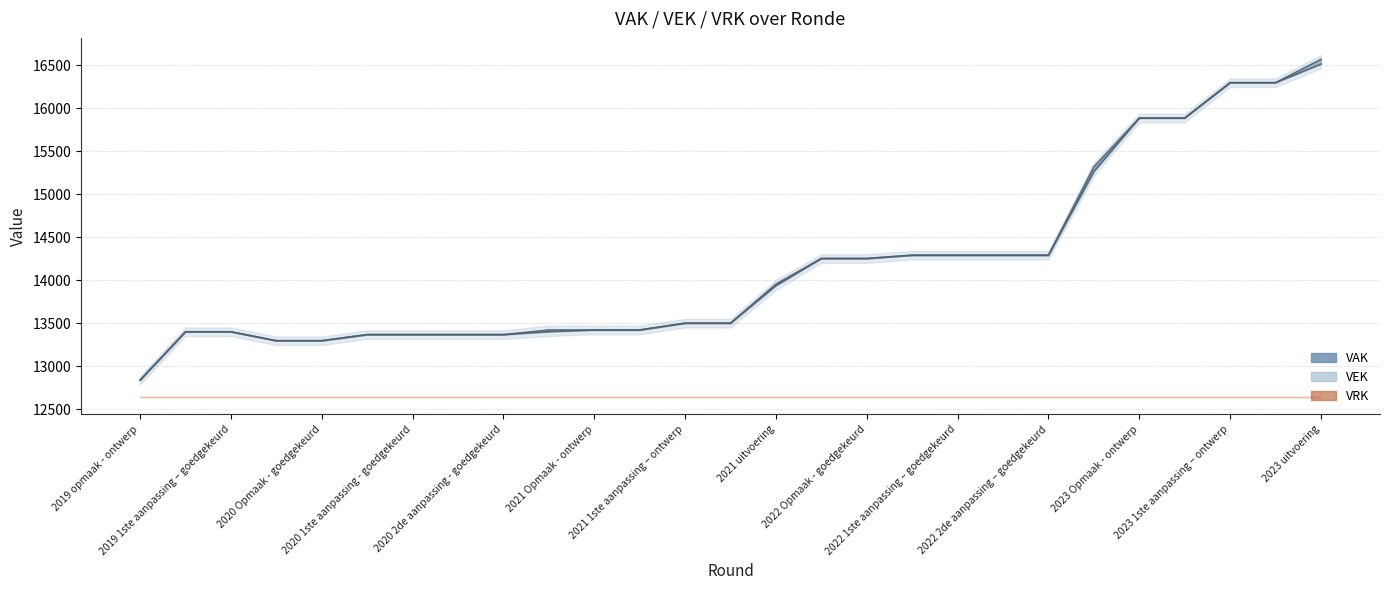

True or false: VAK and VEK intersect in this chart.

False